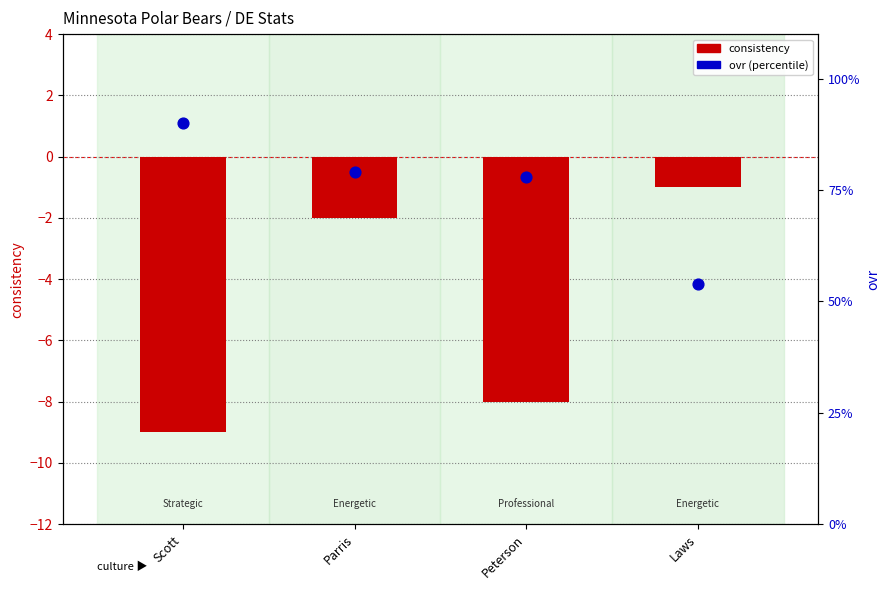

What is the total value across all series at Scott?

81